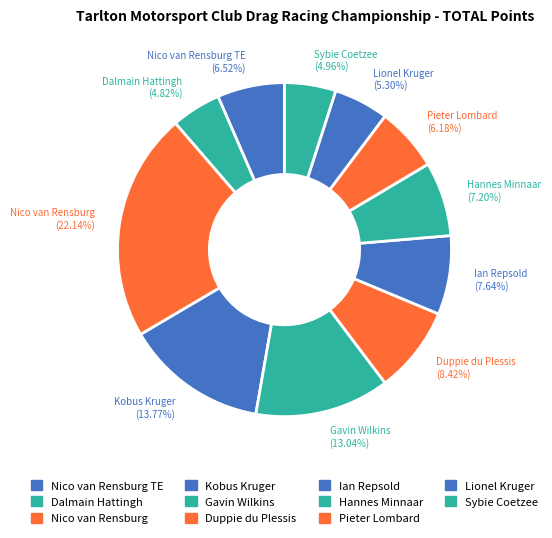

To the nearest percent, what is the difference between the largest and smallest slice percentages?

17%